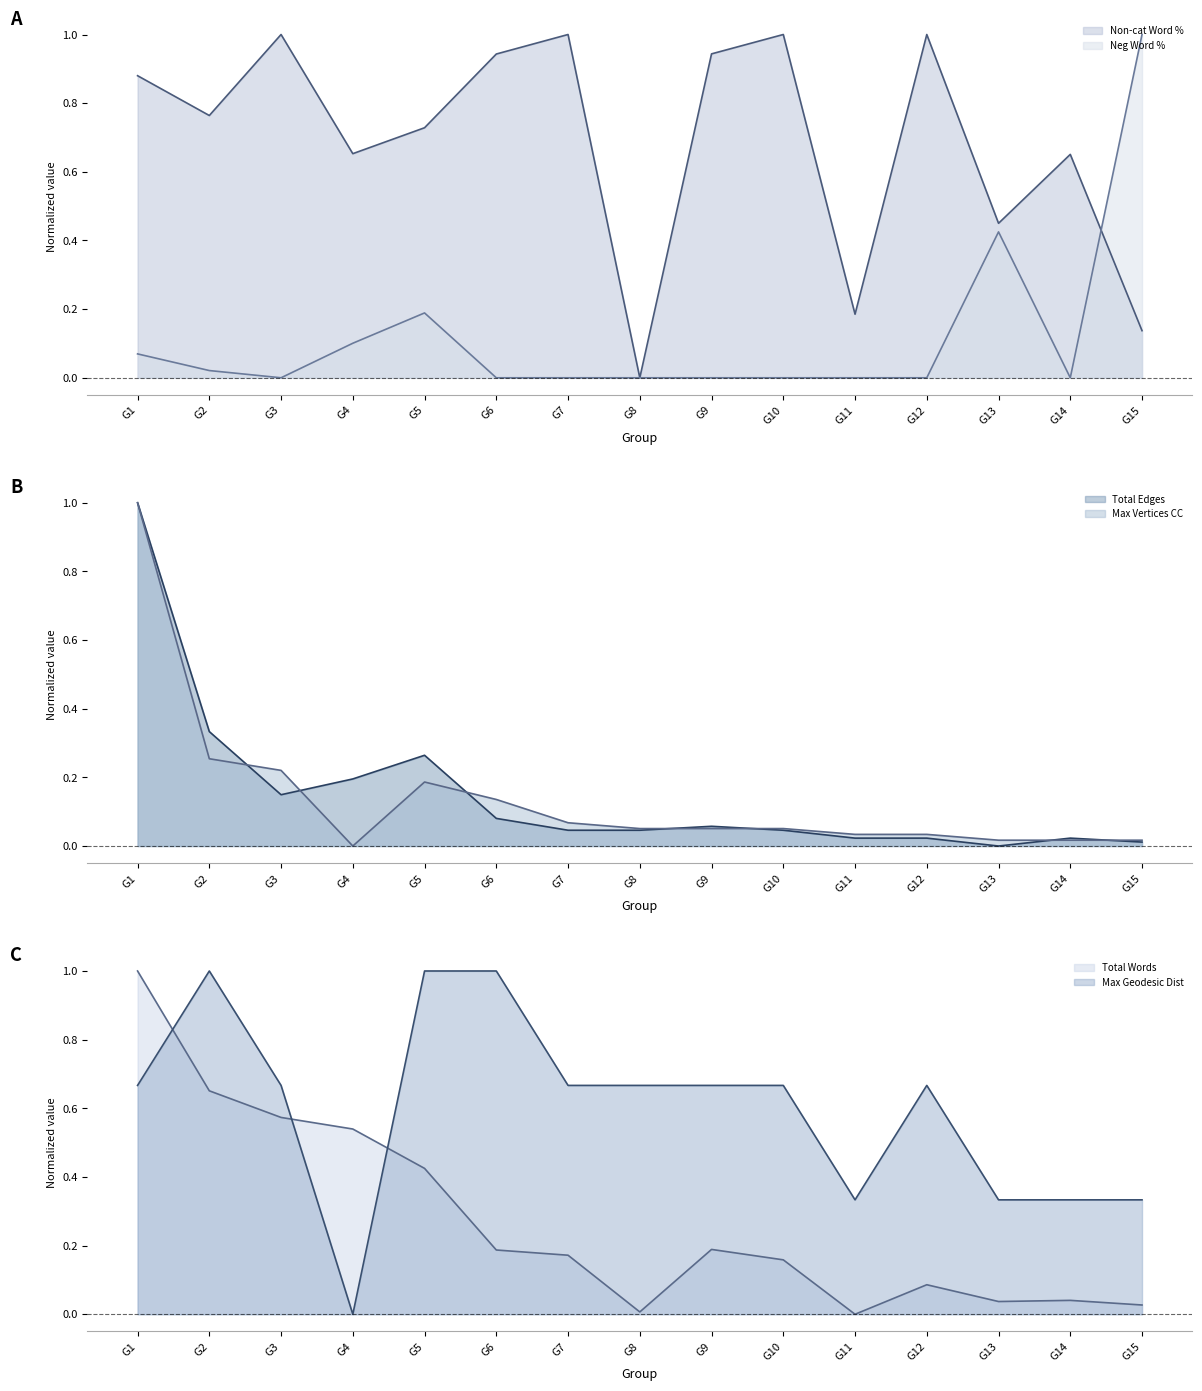

What is the maximum value for Total Edges?

1.0